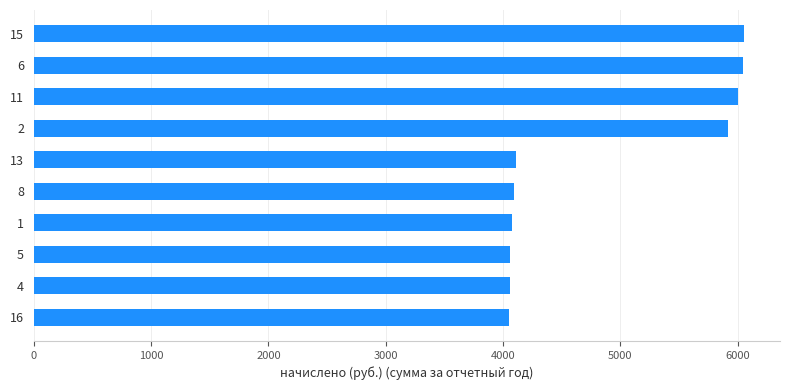

What is the value of the 9th bar from the top?

4063.0